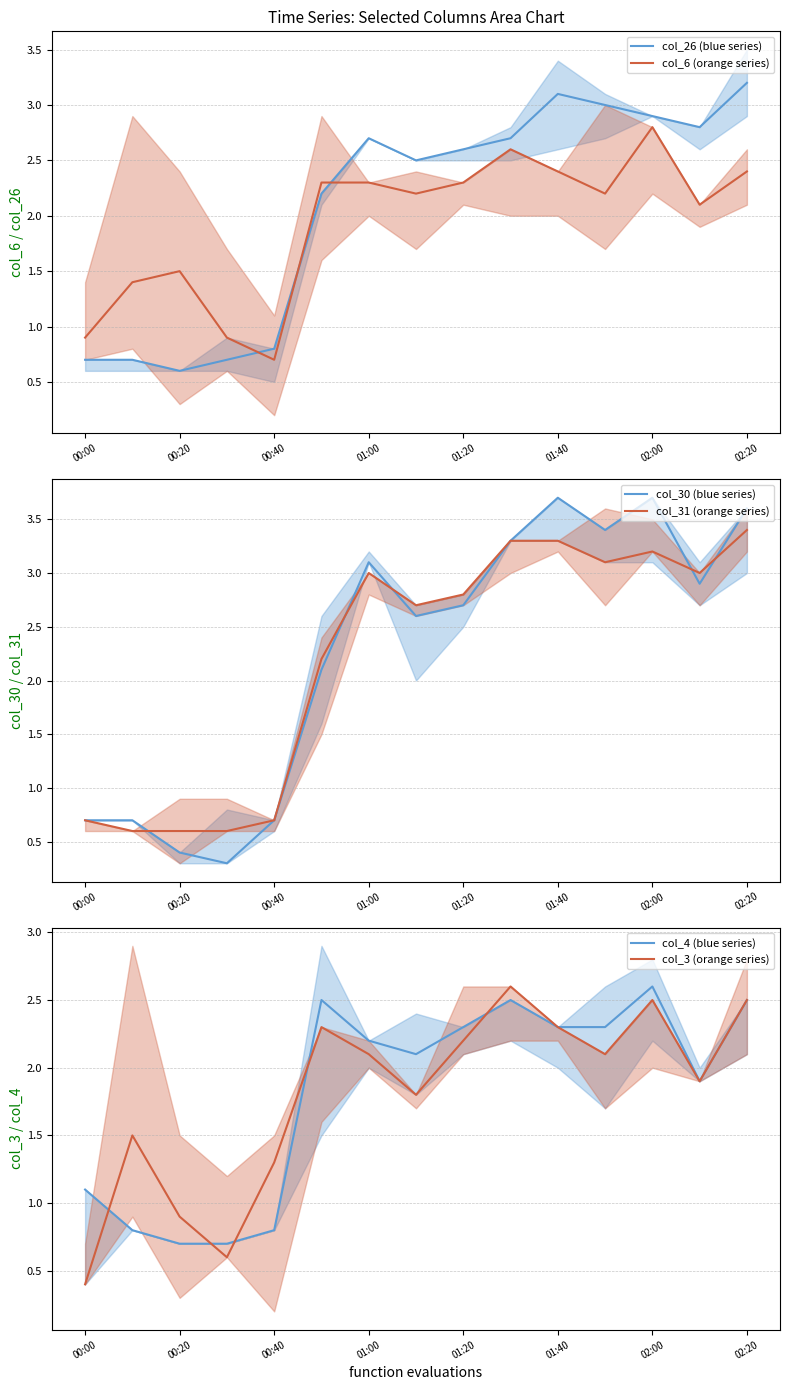

Reading right to left, list all the values displayed in this chart.

col_26 (blue series): 3.2	2.8	2.9	3.0	3.1	2.7	2.6	2.5	2.7	2.2	0.8	0.7	0.6	0.7	0.7
col_6 (orange series): 2.4	2.1	2.8	2.2	2.4	2.6	2.3	2.2	2.3	2.3	0.7	0.9	1.5	1.4	0.9
col_30 (blue series): 3.6	2.9	3.7	3.4	3.7	3.3	2.7	2.6	3.1	2.1	0.7	0.3	0.4	0.7	0.7
col_31 (orange series): 3.4	3.0	3.2	3.1	3.3	3.3	2.8	2.7	3.0	2.2	0.7	0.6	0.6	0.6	0.7
col_4 (blue series): 2.5	1.9	2.6	2.3	2.3	2.5	2.3	2.1	2.2	2.5	0.8	0.7	0.7	0.8	1.1
col_3 (orange series): 2.5	1.9	2.5	2.1	2.3	2.6	2.2	1.8	2.1	2.3	1.3	0.6	0.9	1.5	0.4